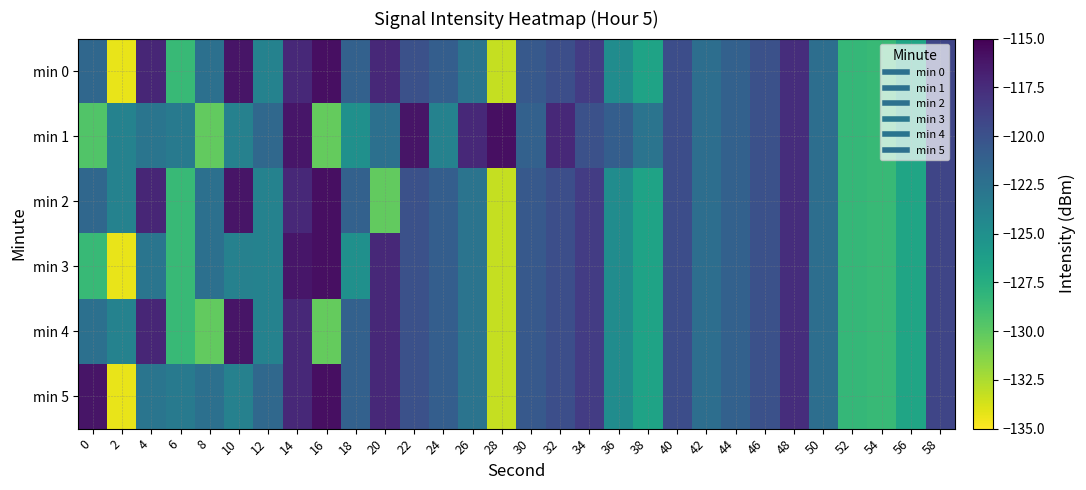

Reading left to right, list all the values displayed in this chart.

min 0: 0=-121.7	2=-134.3	4=-117.1	6=-128.5	8=-122.4	10=-116.1	12=-123.8	14=-117.3	16=-115.8	18=-121.2	20=-117.3	22=-120.0	24=-120.9	26=-122.7	28=-133.3	30=-120.6	32=-119.8	34=-118.5	36=-124.7	38=-126.6	40=-119.7	42=-122.2	44=-121.2	46=-120.0	48=-117.6	50=-122.2	52=-128.3	54=-128.5	56=-126.7	58=-119.2
min 1: 0=-129.5	2=-123.8	4=-122.7	6=-123.1	8=-130.2	10=-123.8	12=-121.8	14=-116.2	16=-130.3	18=-125.1	20=-122.4	22=-116.1	24=-123.8	26=-117.3	28=-115.8	30=-121.2	32=-117.3	34=-120.0	36=-120.9	38=-122.7	40=-119.7	42=-122.2	44=-121.2	46=-120.0	48=-117.6	50=-122.2	52=-128.3	54=-128.5	56=-126.7	58=-119.2
min 2: 0=-121.7	2=-123.8	4=-117.1	6=-128.5	8=-122.4	10=-116.1	12=-123.8	14=-117.3	16=-115.8	18=-121.2	20=-130.2	22=-120.0	24=-120.9	26=-122.7	28=-133.3	30=-120.6	32=-119.8	34=-118.5	36=-124.7	38=-126.6	40=-119.7	42=-122.2	44=-121.2	46=-120.0	48=-117.6	50=-122.2	52=-128.3	54=-128.5	56=-126.7	58=-119.2
min 3: 0=-128.5	2=-134.3	4=-122.7	6=-128.5	8=-122.4	10=-123.8	12=-123.8	14=-116.2	16=-115.8	18=-125.1	20=-117.3	22=-120.0	24=-120.9	26=-122.7	28=-133.3	30=-120.6	32=-119.8	34=-118.5	36=-124.7	38=-126.6	40=-119.7	42=-122.2	44=-121.2	46=-120.0	48=-117.6	50=-122.2	52=-128.3	54=-128.5	56=-126.7	58=-119.2
min 4: 0=-122.4	2=-123.8	4=-117.1	6=-128.5	8=-130.2	10=-116.1	12=-123.8	14=-117.3	16=-130.3	18=-121.2	20=-117.3	22=-120.0	24=-120.9	26=-122.7	28=-133.3	30=-120.6	32=-119.8	34=-118.5	36=-124.7	38=-126.6	40=-119.7	42=-122.2	44=-121.2	46=-120.0	48=-117.6	50=-122.2	52=-128.3	54=-128.5	56=-126.7	58=-119.2
min 5: 0=-116.1	2=-134.3	4=-122.7	6=-123.1	8=-122.4	10=-123.8	12=-121.8	14=-117.3	16=-115.8	18=-121.2	20=-117.3	22=-120.0	24=-120.9	26=-122.7	28=-133.3	30=-120.6	32=-119.8	34=-118.5	36=-124.7	38=-126.6	40=-119.7	42=-122.2	44=-121.2	46=-120.0	48=-117.6	50=-122.2	52=-128.3	54=-128.5	56=-126.7	58=-119.2